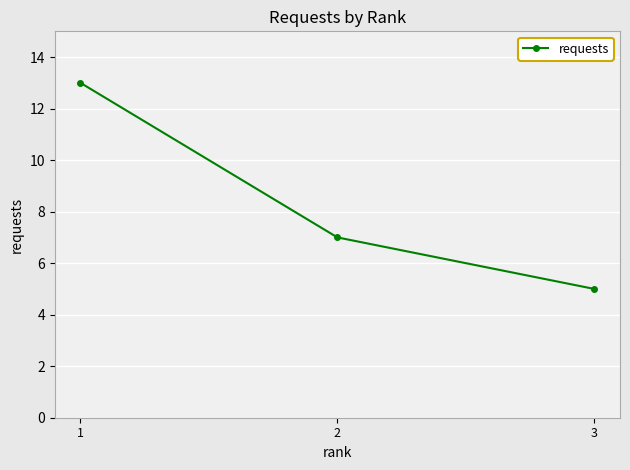

What is the value of the 2nd point from the left?

7